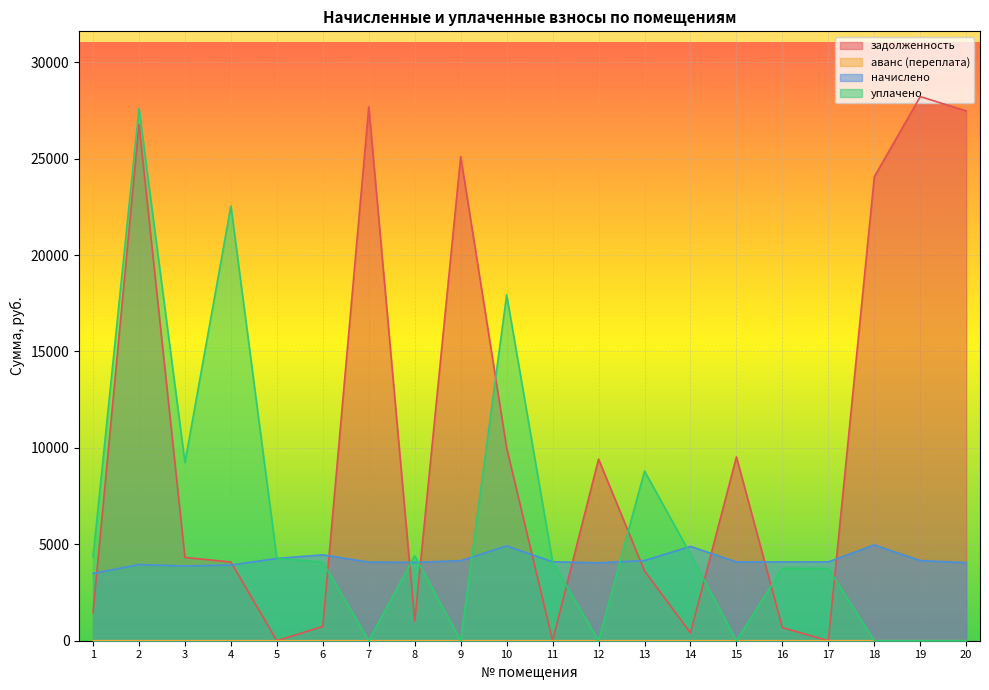

Reading left to right, what are all the values shown in this chart?

задолженность: 1451.1	26770.0	4320.7	4082.3	0.0	740.6	27686.5	1016.0	25113.0	10000.0	0.0	9420.4	3616.9	406.9	9529.5	681.2	0.5	24063.0	28215.9	27474.5
аванс (переплата): 0.0	0.0	0.0	0.0	0.5	0.0	0.0	0.0	0.0	0.0	0.0	0.0	0.0	0.0	0.0	0.0	0.0	0.0	0.0	0.0
начислено: 3486.6	3946.8	3876.6	3923.4	4266.6	4453.8	4079.4	4063.8	4149.6	4914.0	4095.0	4040.4	4157.4	4890.6	4087.2	4087.2	4087.2	4968.6	4157.4	4048.2
уплачено: 4341.2	27599.3	9242.0	22545.5	4266.6	4082.4	0.0	4408.9	0.0	17934.6	4095.0	0.0	8798.0	4484.1	0.0	3754.0	3745.7	0.0	0.0	0.1